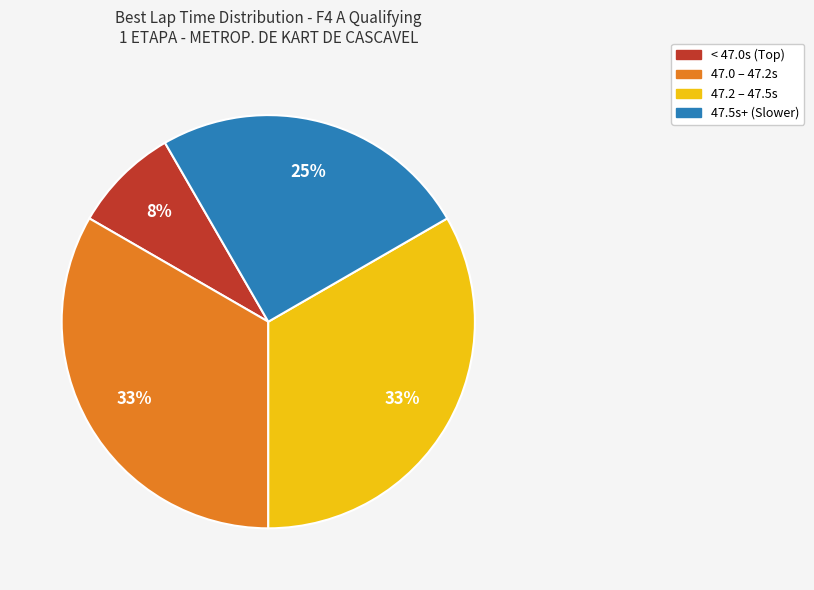

How many segments does this pie chart have?

4